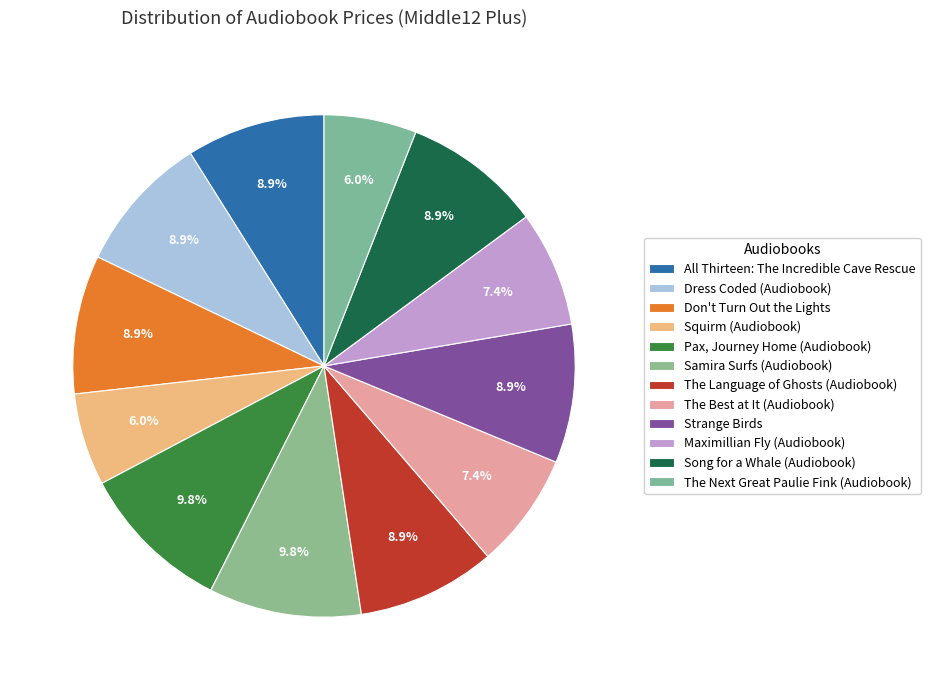

Is Don't Turn Out the Lights the majority of the pie?

No